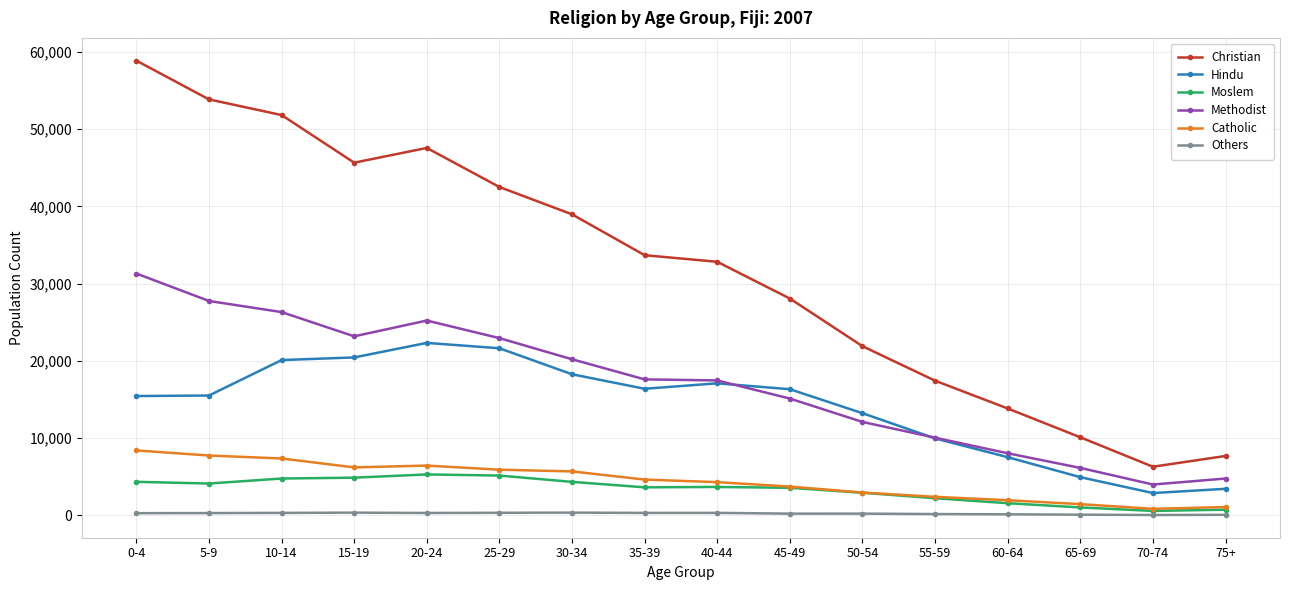

Count the number of data series in this chart.

6